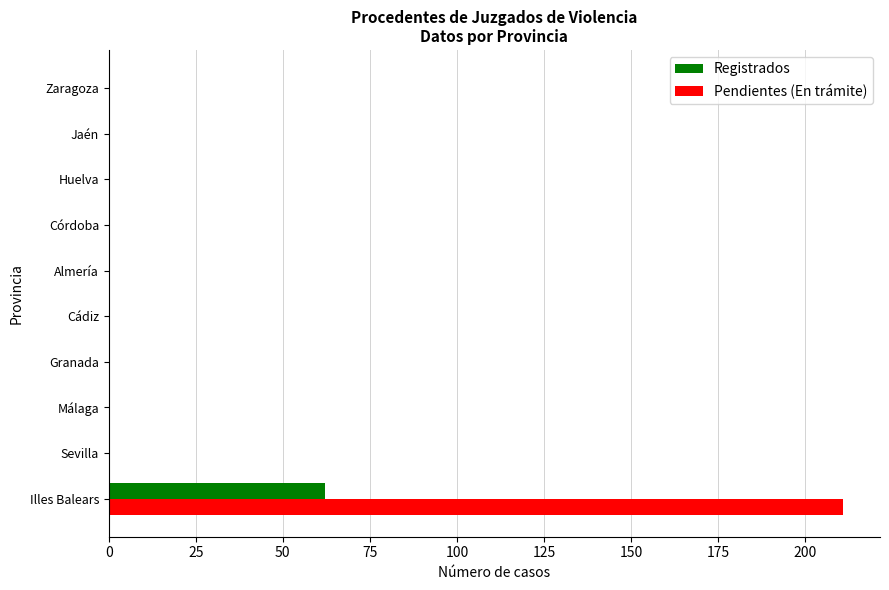

Is it true that Registrados equals 0 at Cádiz?

True